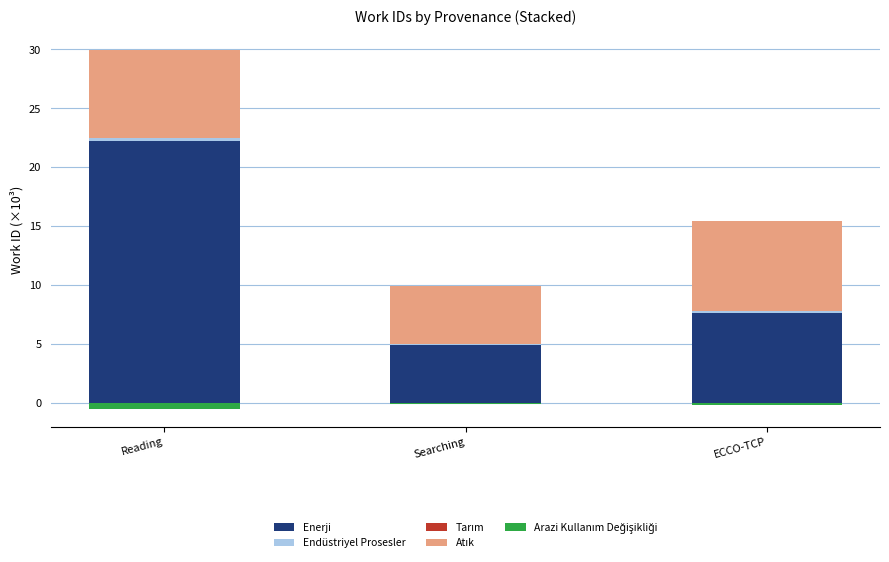

What are all the series names shown in the legend?

Enerji, Endüstriyel Prosesler, Tarım, Atık, Arazi Kullanım Değişikliği